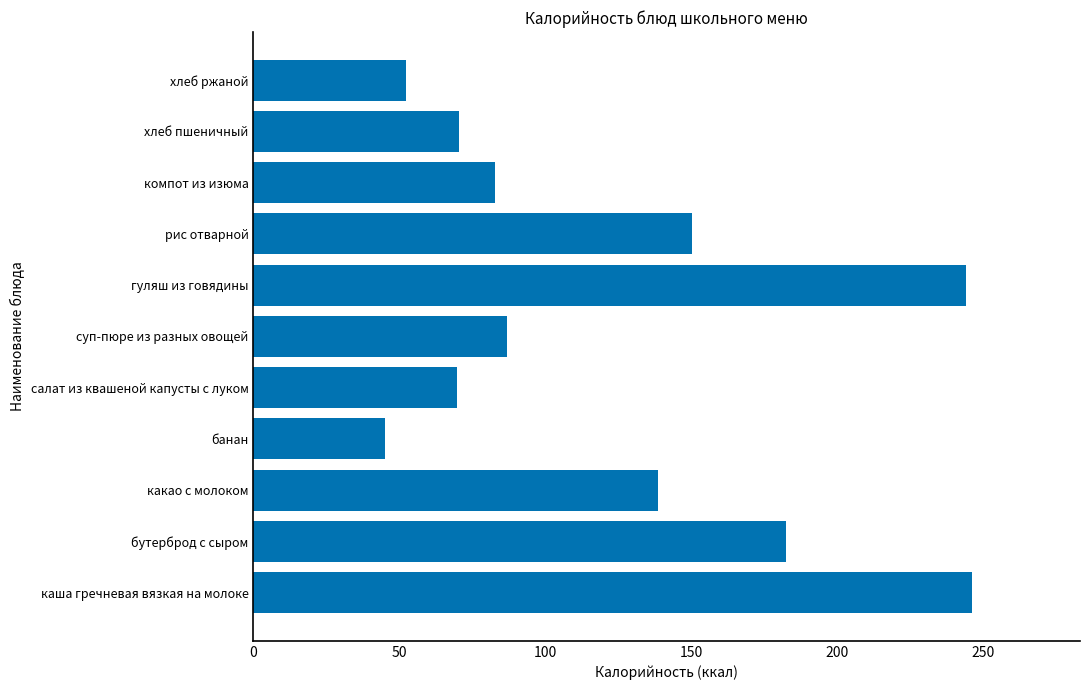

The value at гуляш из говядины is 244.1. True or false?

True